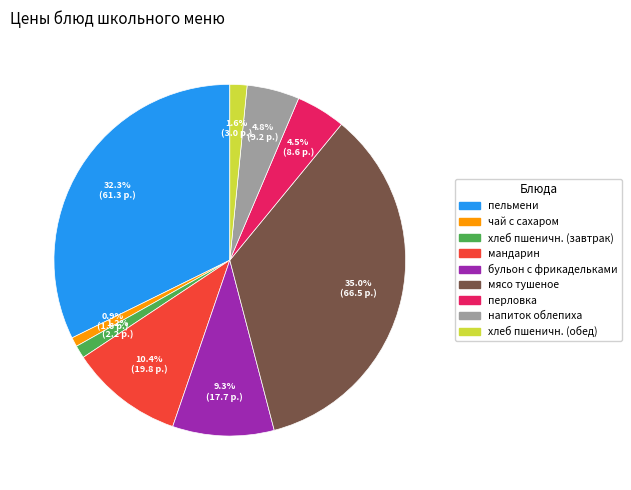

Is there a majority slice in this chart?

No